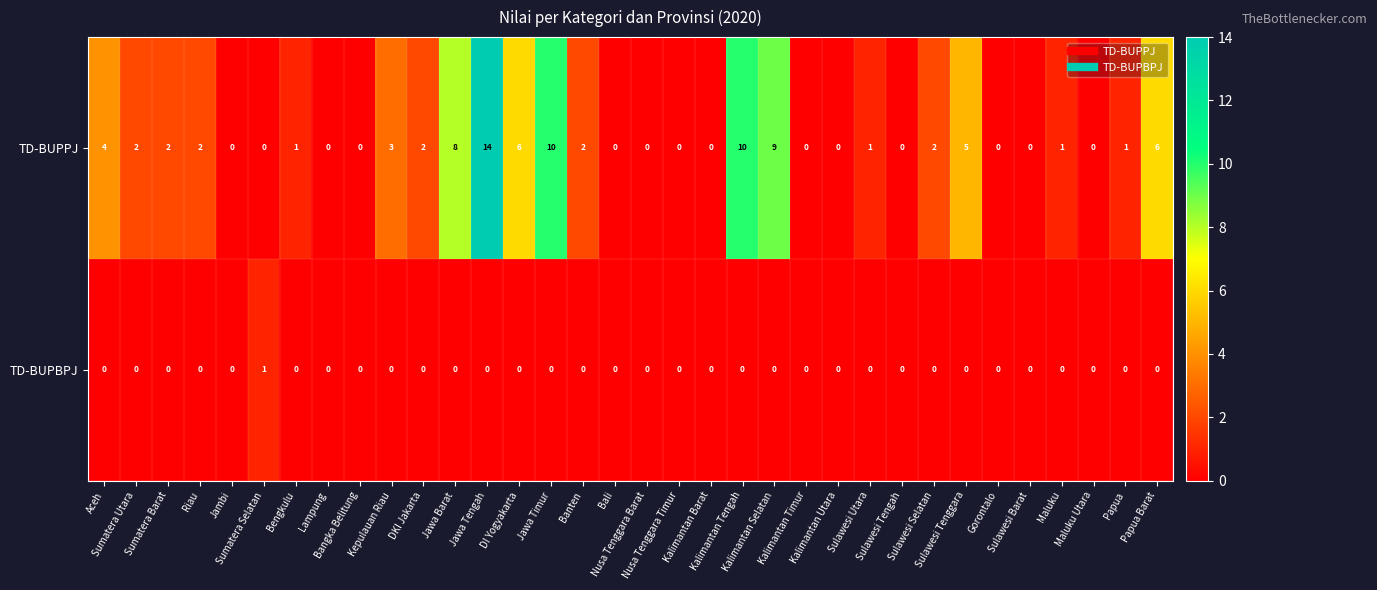

Which series has the widest spread of values?

TD-BUPPJ